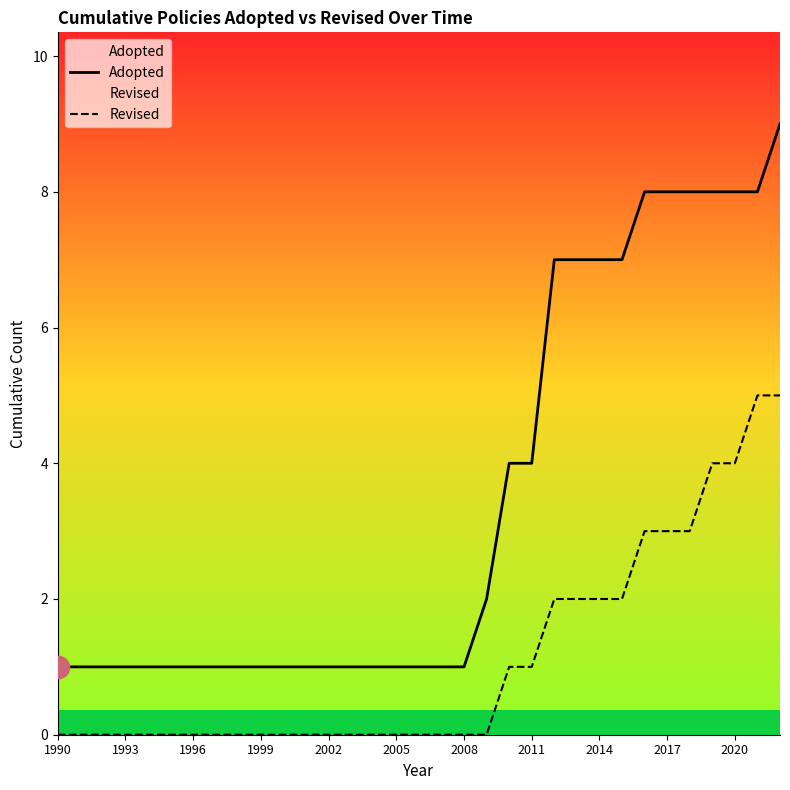

What is the difference between the highest and lowest values at 2011?

3